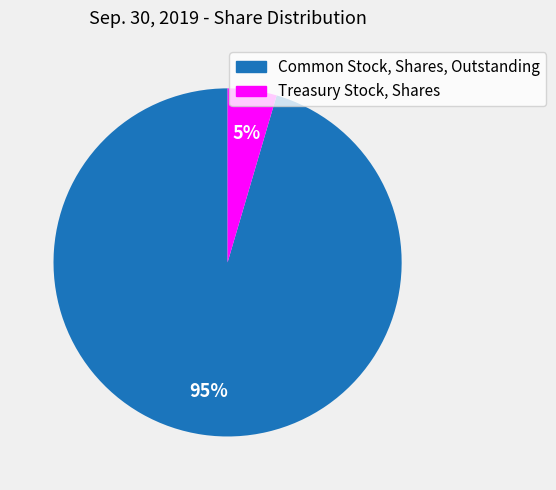

Between Common Stock, Shares, Outstanding and Treasury Stock, Shares, which is larger?

Common Stock, Shares, Outstanding